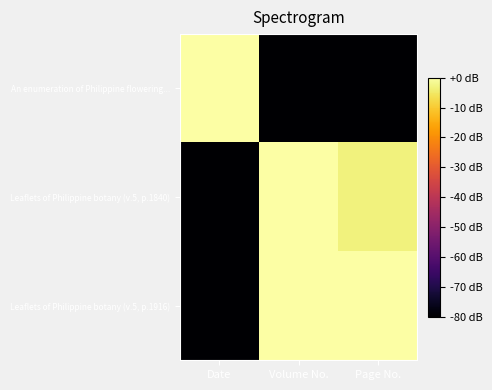

Which has a higher value, Volume No. or Date?

Date